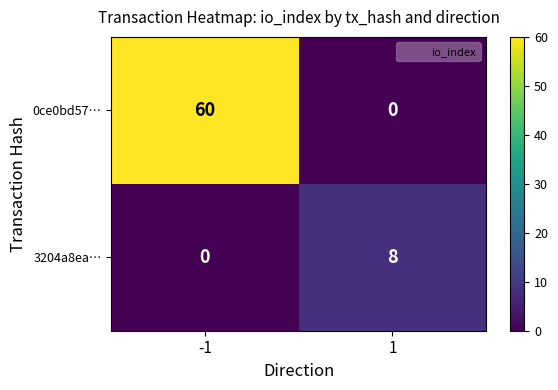

List the labels in order of 0ce0bd57… value, smallest first.

1, -1